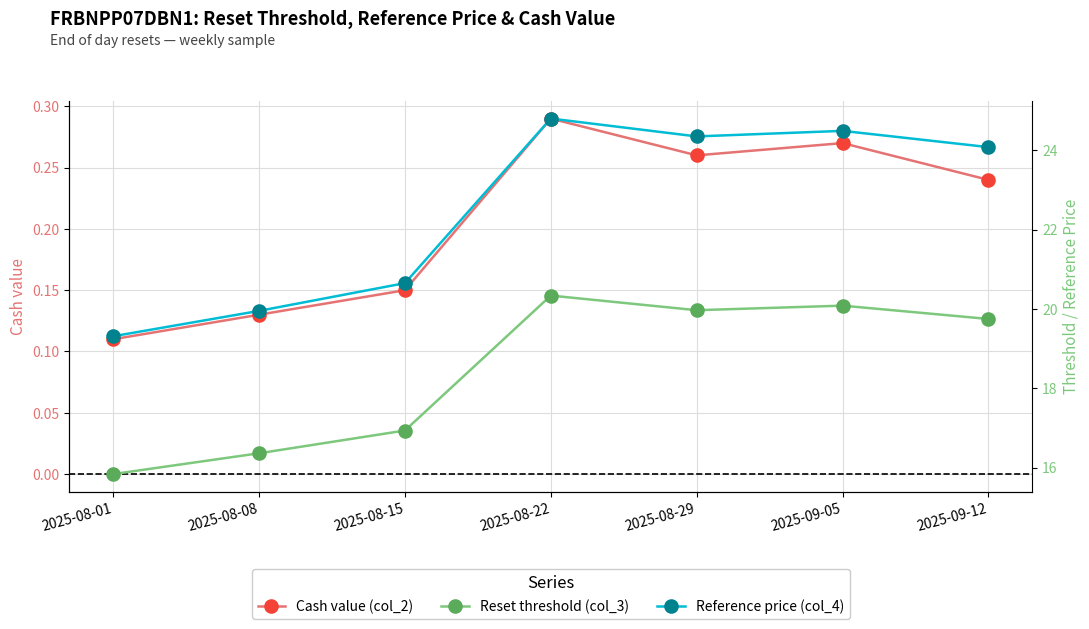

Is the value of Reference price (col_4) at 2025-08-29 greater than the value of Cash value (col_2) at 2025-08-08?

Yes